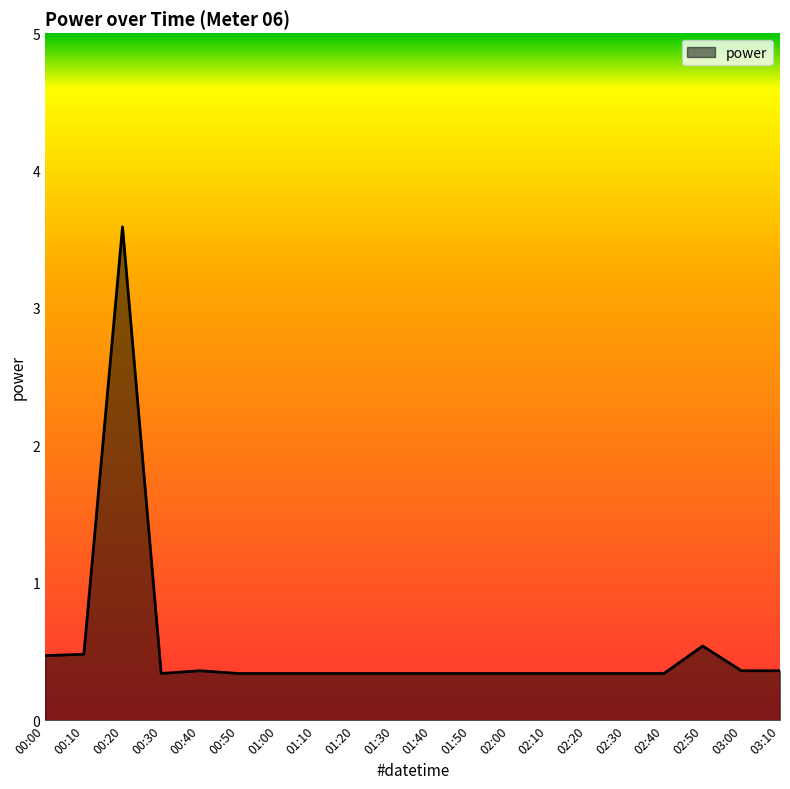

Which category has the highest value across all series?

00:20